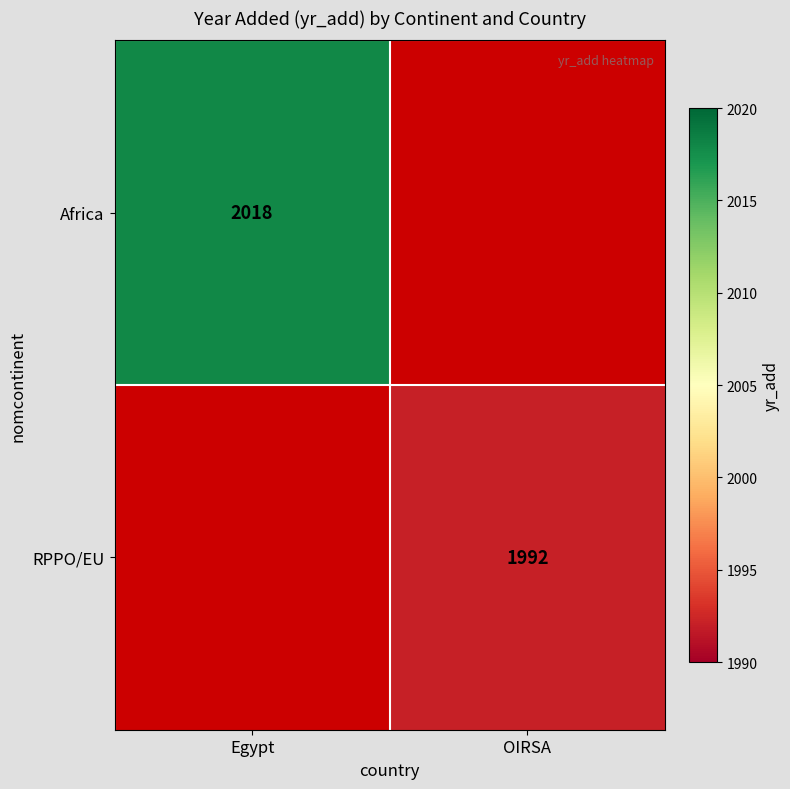

Is it true that RPPO/EU equals 3559 at OIRSA?

False